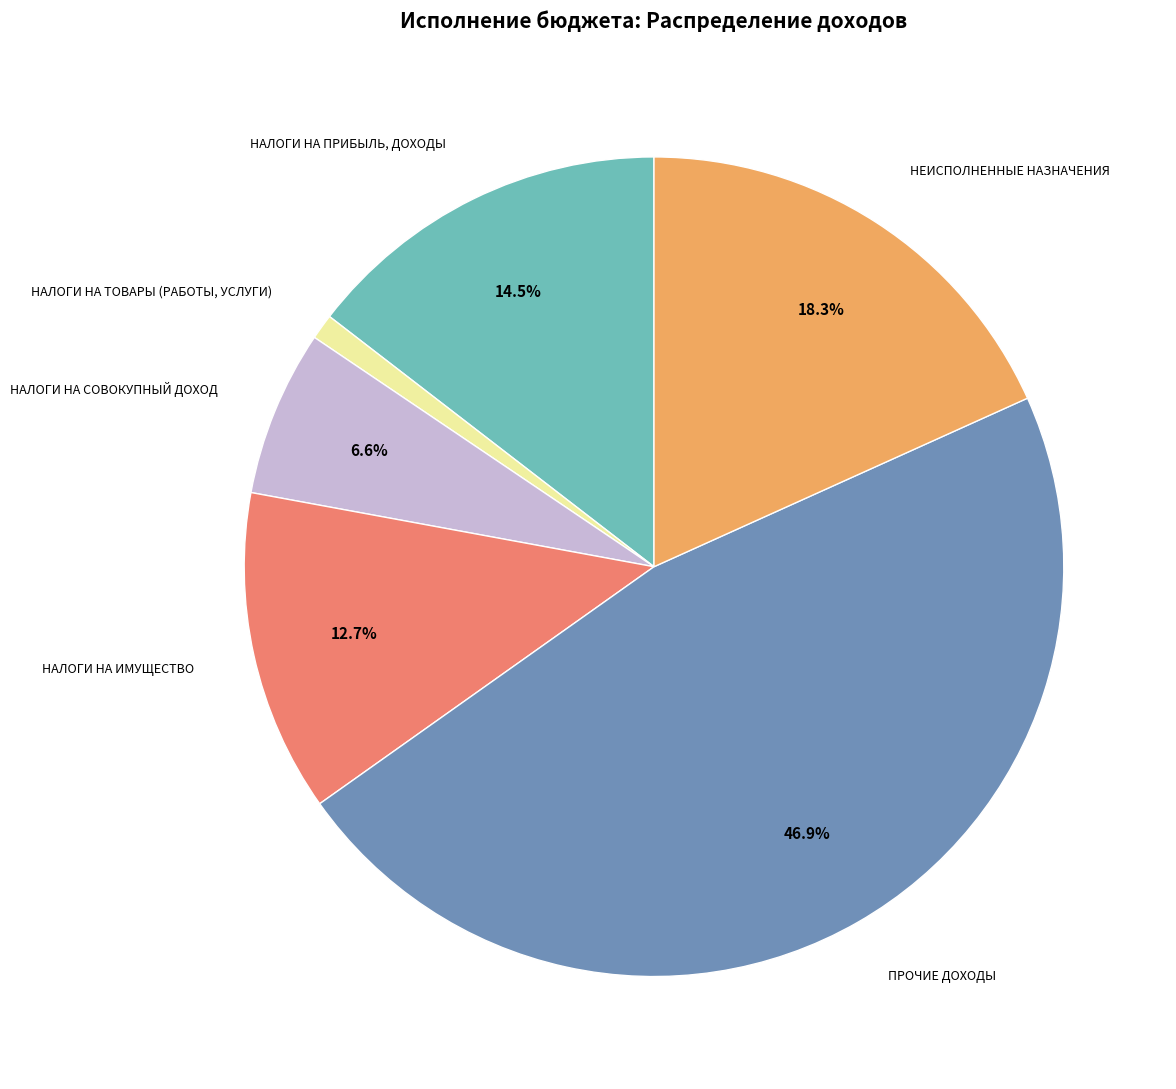

How many segments does this pie chart have?

6